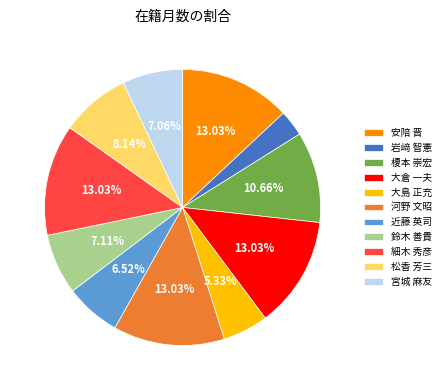

What is the ratio of the value at 大島 正充 to the value at 榎本 崇宏?

0.5